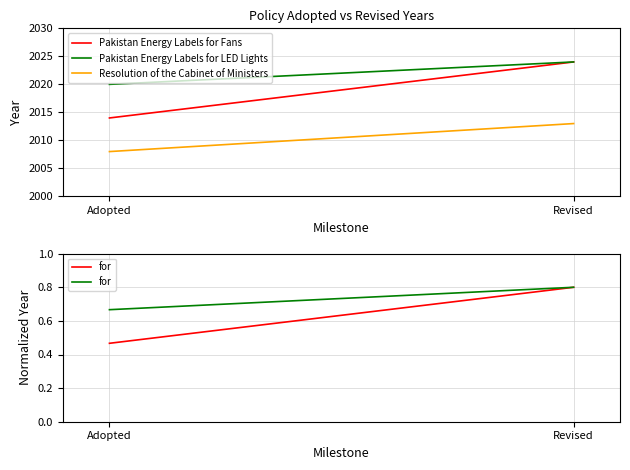

What is the sum of the Resolution of the Cabinet of Ministers values at Revised and Adopted?

4021.0